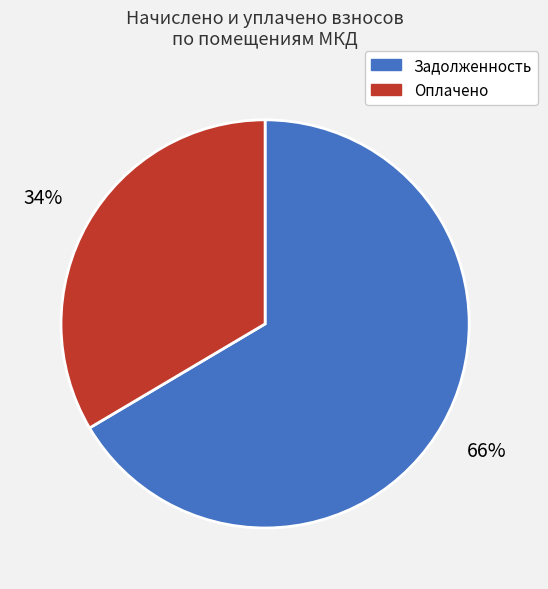

To the nearest percent, what is the average slice percentage?

50%